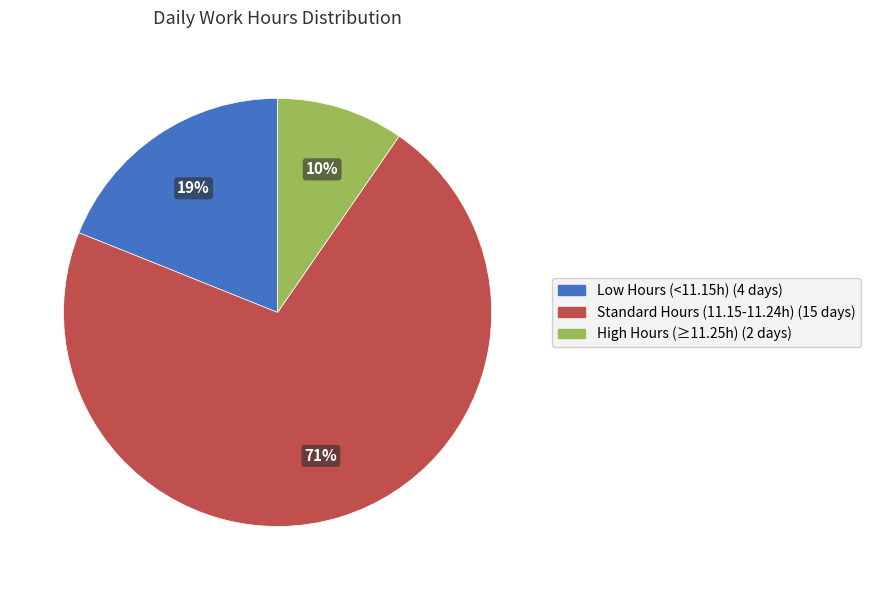

The High Hours (≥11.25h) (2 days) slice represents 10% of the pie. True or false?

True